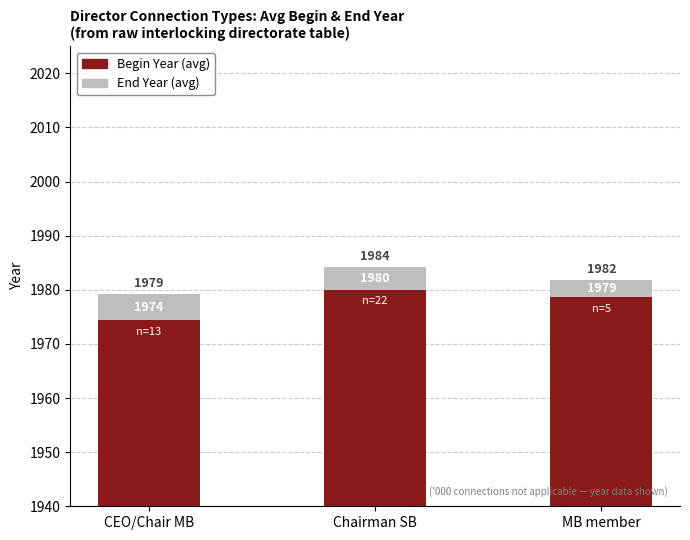

What is the label of the 2nd bar from the right?

Chairman SB